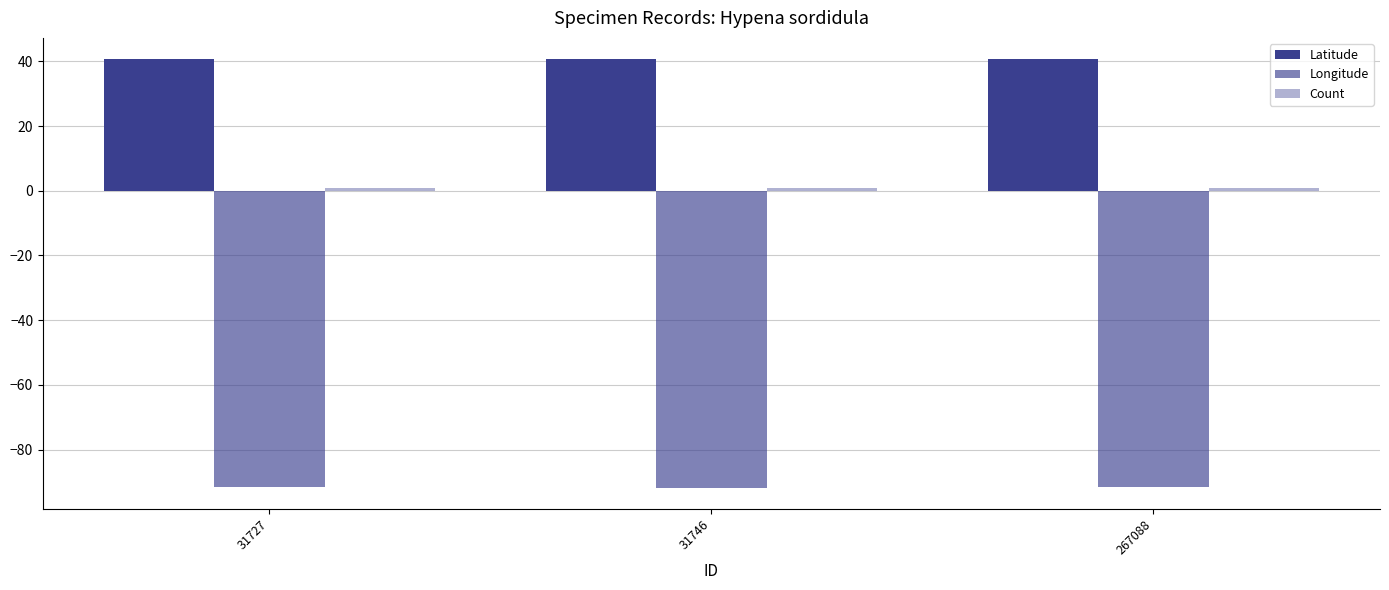

What is the sum of all Longitude values?

-275.2